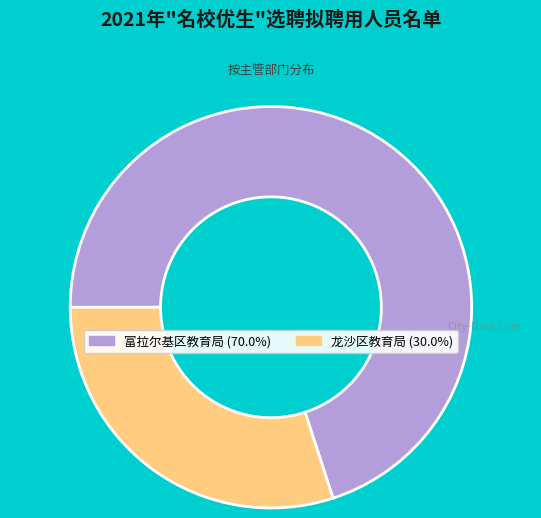

Which category accounts for the majority?

富拉尔基区教育局